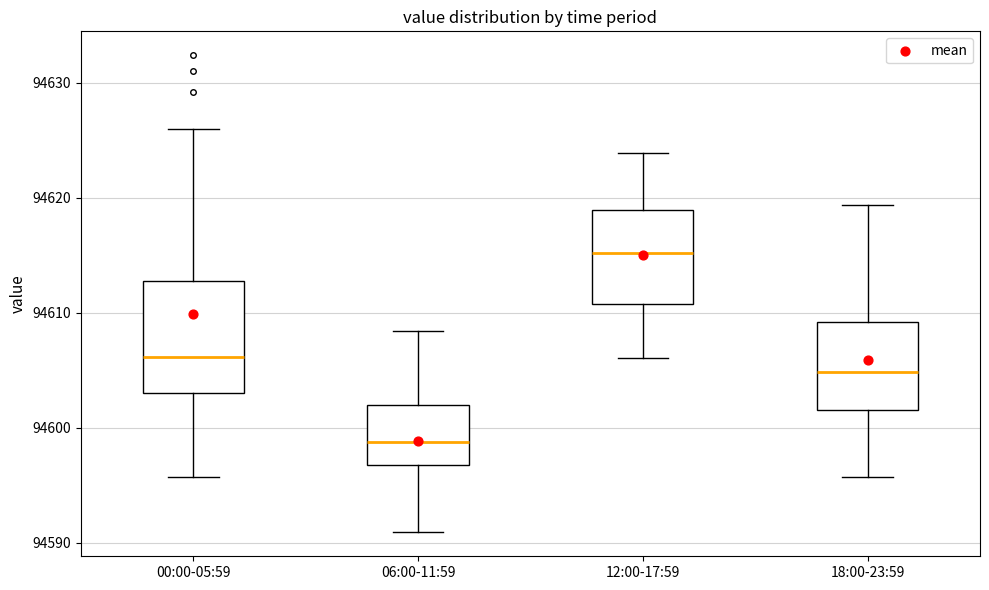

Where is the lower edge of the box for 00:00-05:59 on the y-axis? The values are not printed on the chart, so give them approximately, as read against the axis.

94603